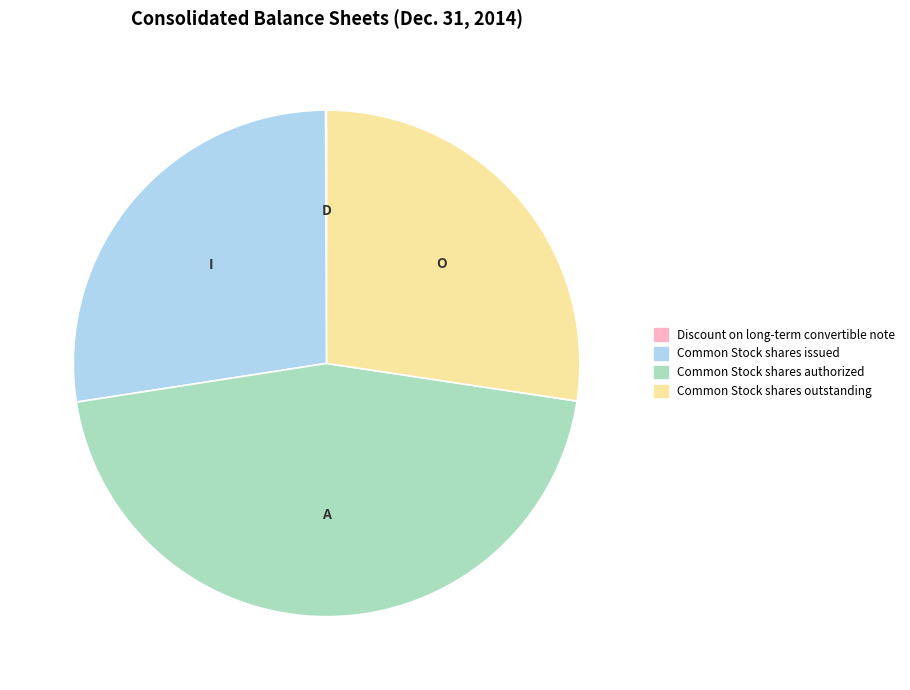

Approximately how many times larger is the value at Common Stock shares issued compared to Common Stock shares outstanding?

1.0